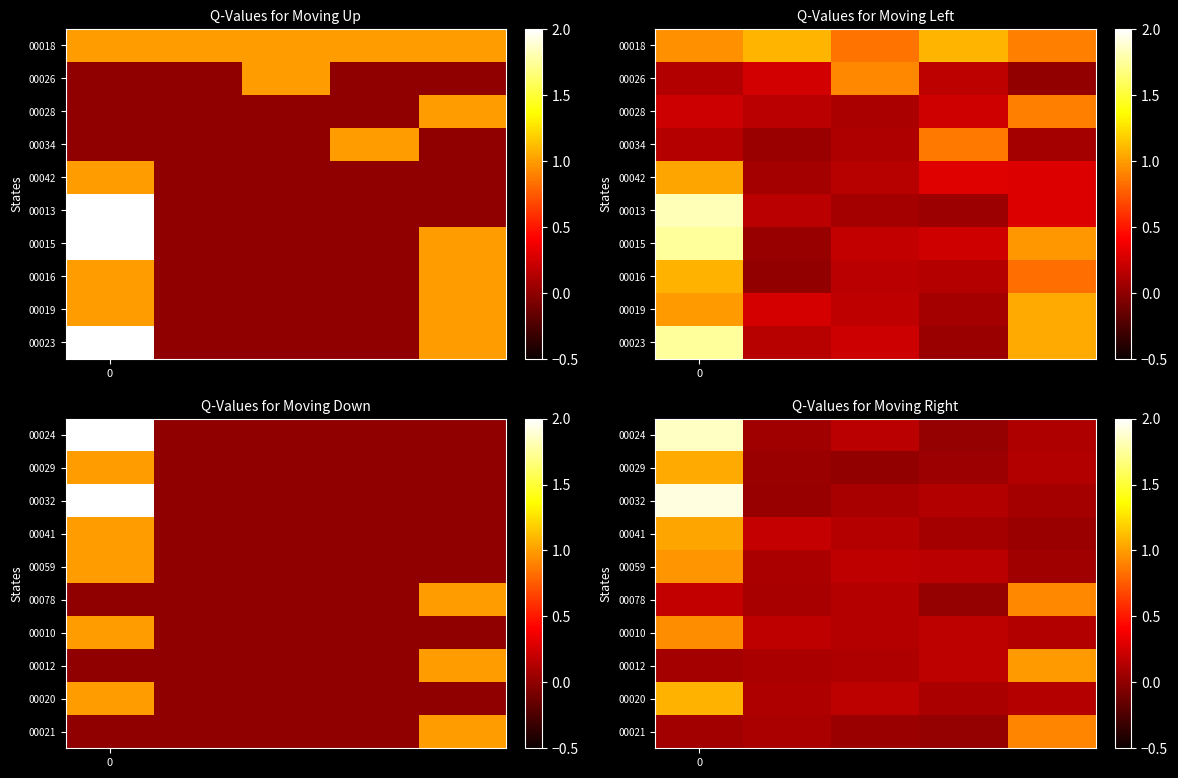

How many distinct data groups are displayed?

10